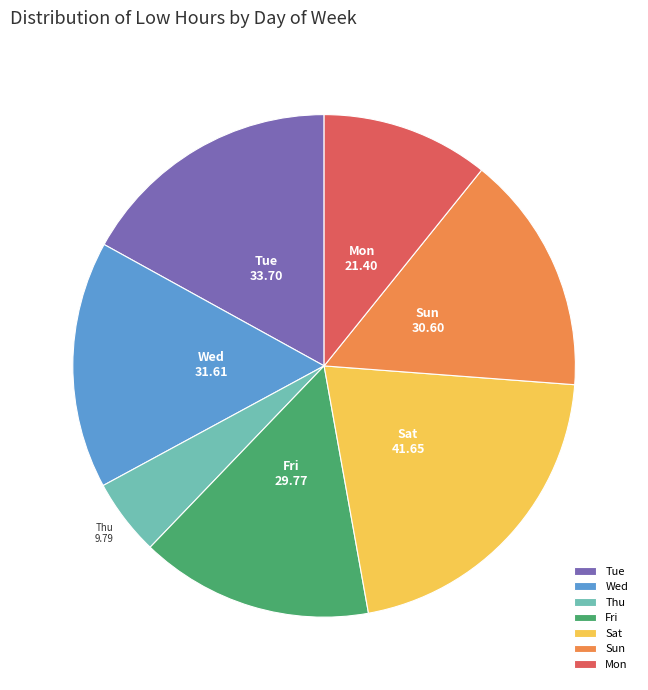

Is the sum of Thu and Tue greater than half?

No